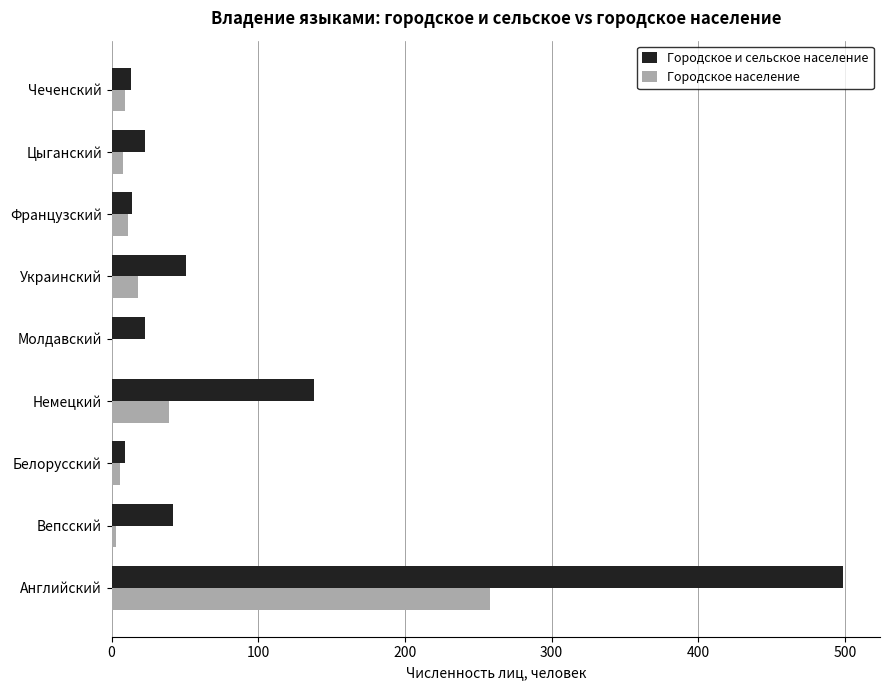

True or false: Городское и сельское население has a value of 87 at Украинский.

False